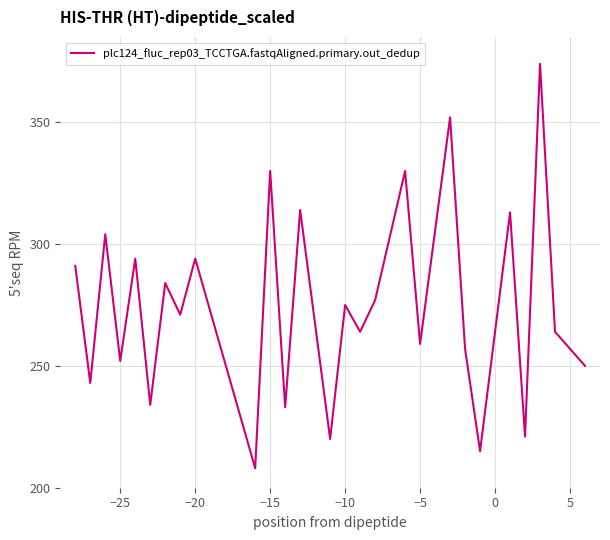

What is the average value?

275